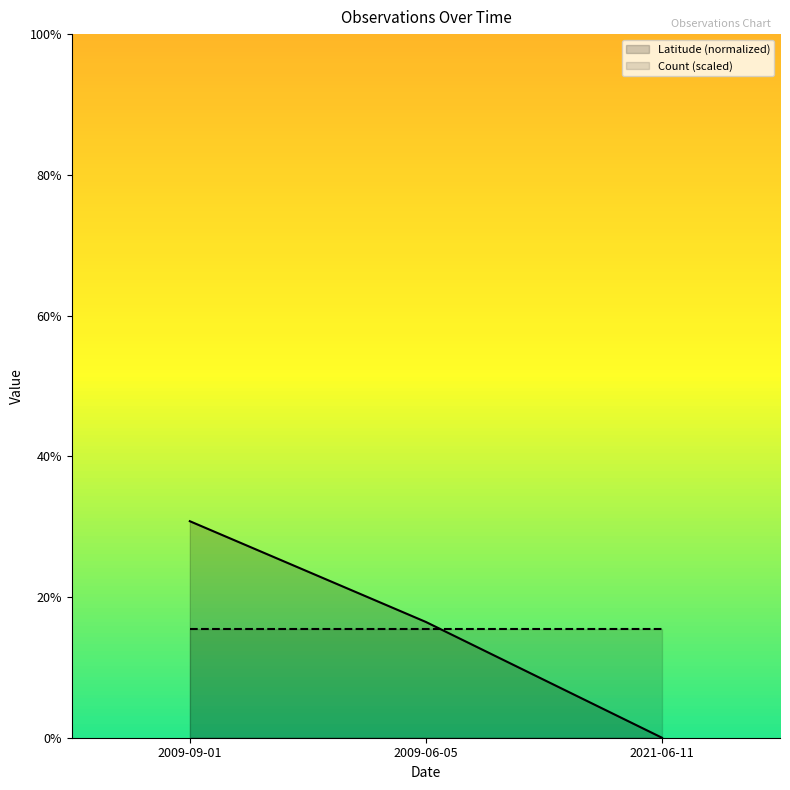

Between 2009-06-05 and 2009-09-01, which is larger?

2009-09-01